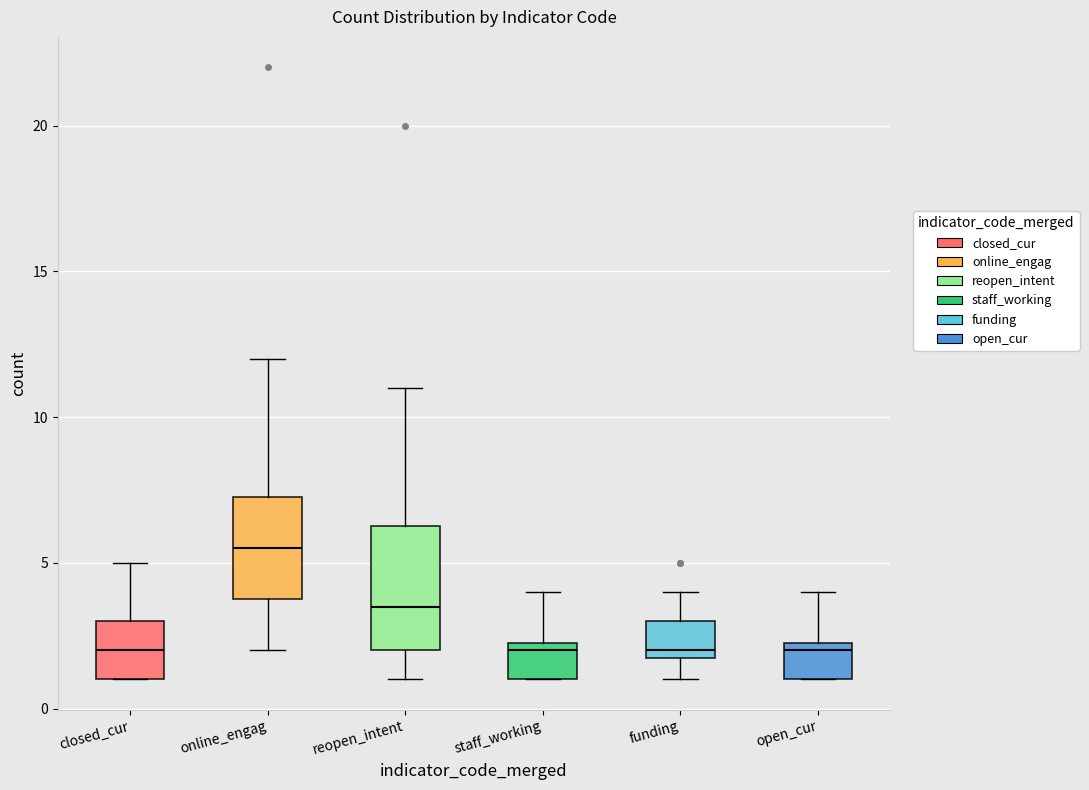

Which box is the tallest, from its lower edge to its upper edge?

reopen_intent